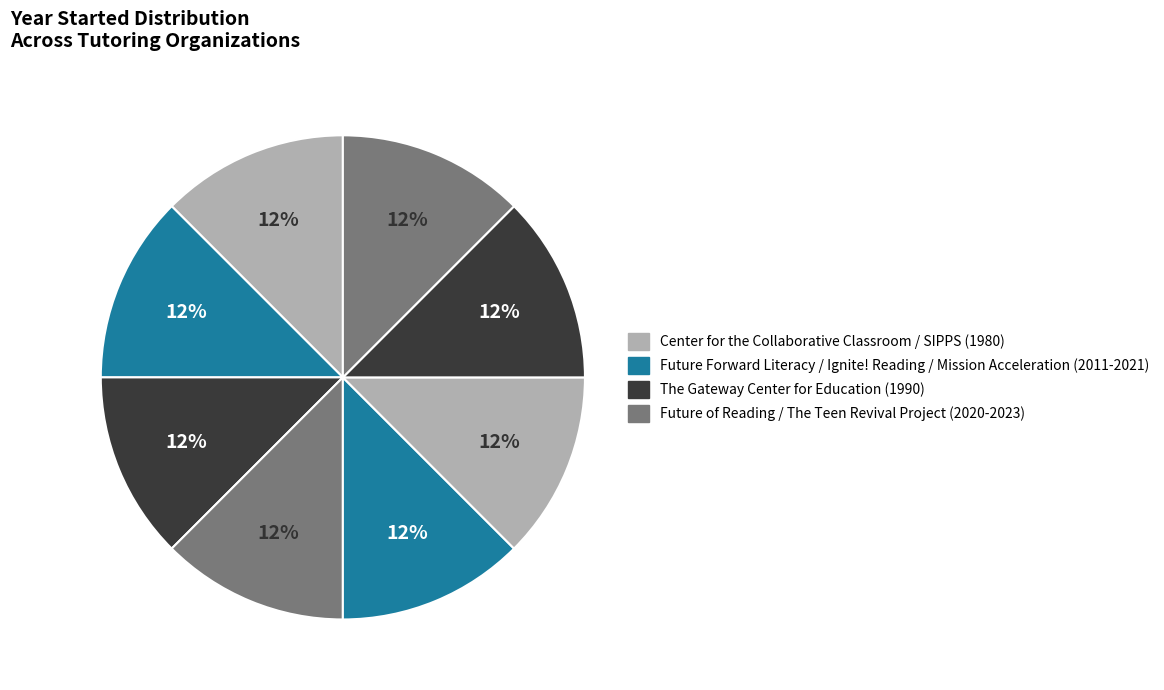

Which slice is the largest?

The Teen Revival Project